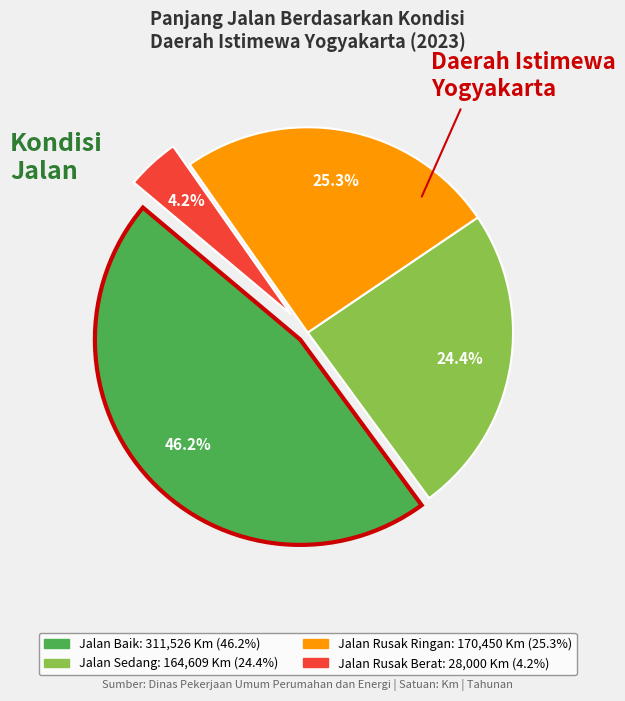

The Jalan Rusak Ringan slice represents 31% of the pie. True or false?

False